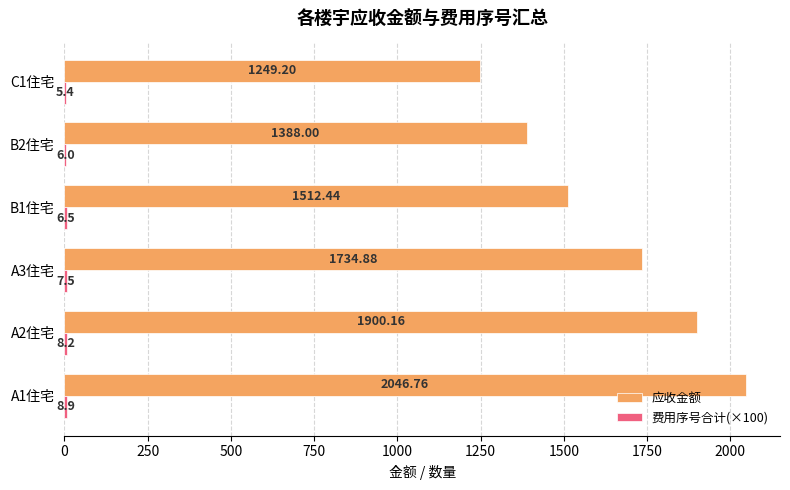

Which series has the largest total across all categories?

应收金额